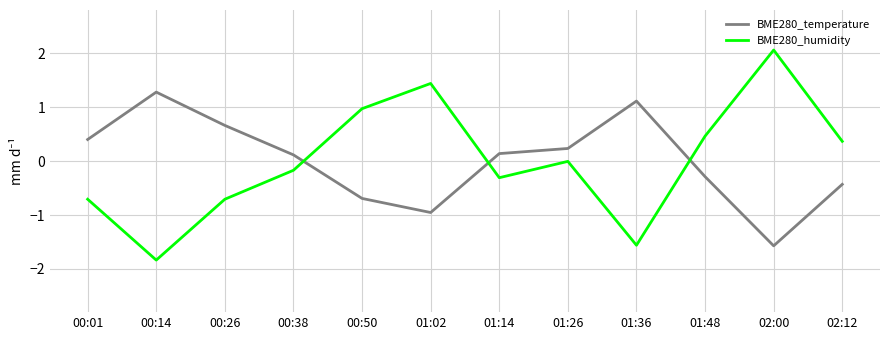

What is the total value across all series at 00:38?

-0.1